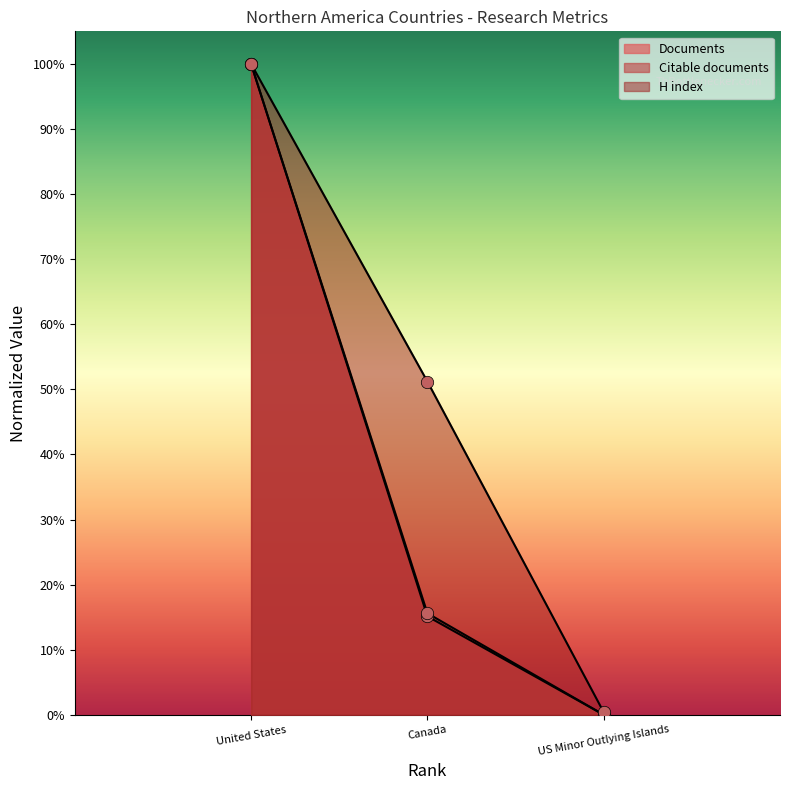

Which series has the widest spread of Y values?

Documents